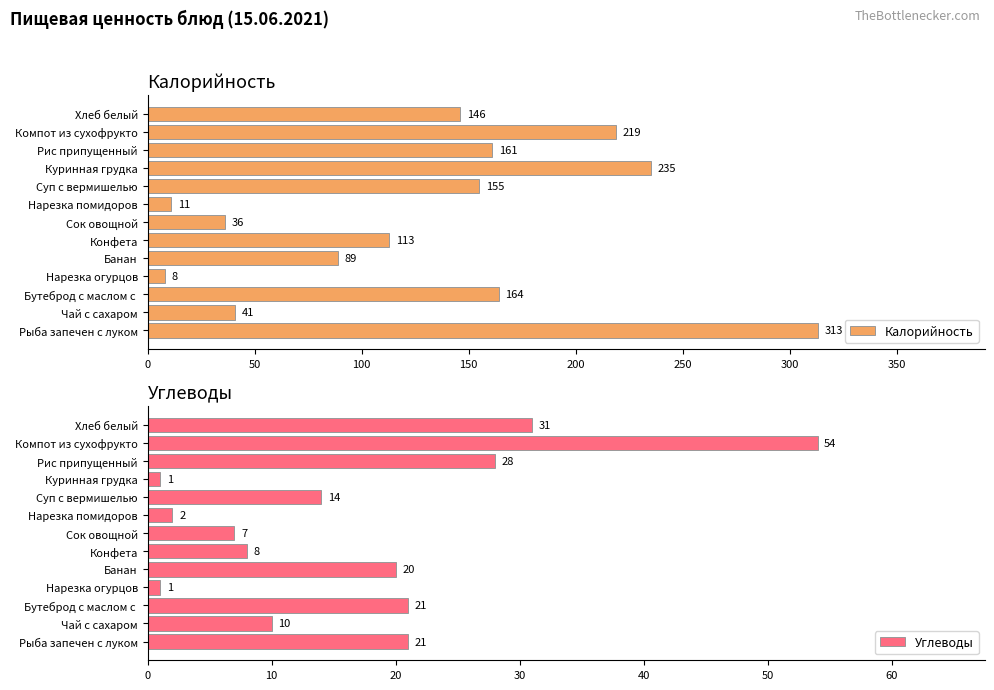

What is the approximate value of Углеводы at Суп с вермишелью, to the nearest 10?

10